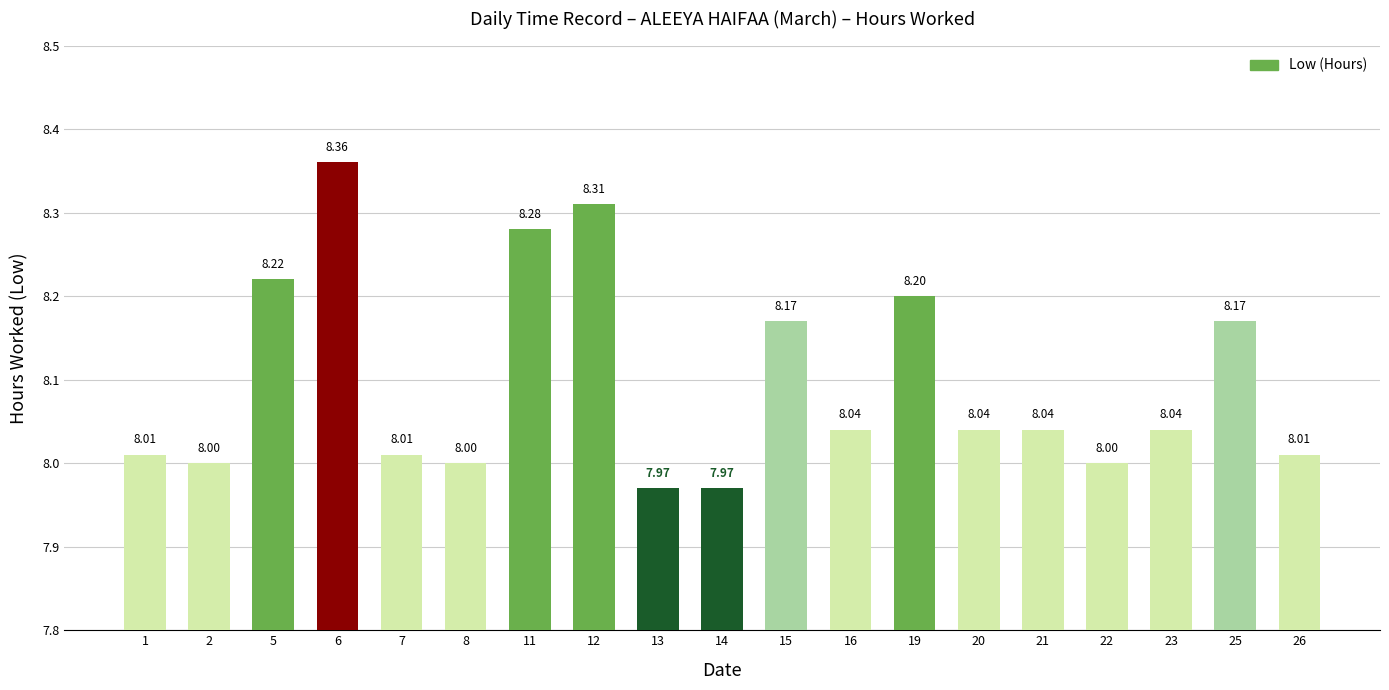

What is the greatest value displayed?

8.4